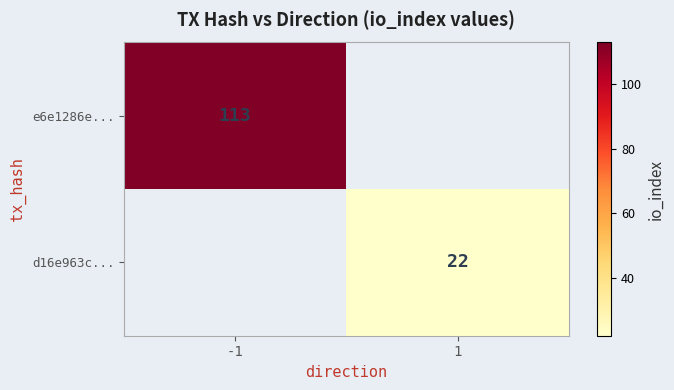

True or false: d16e963c... has a value of 22 at 1.

True